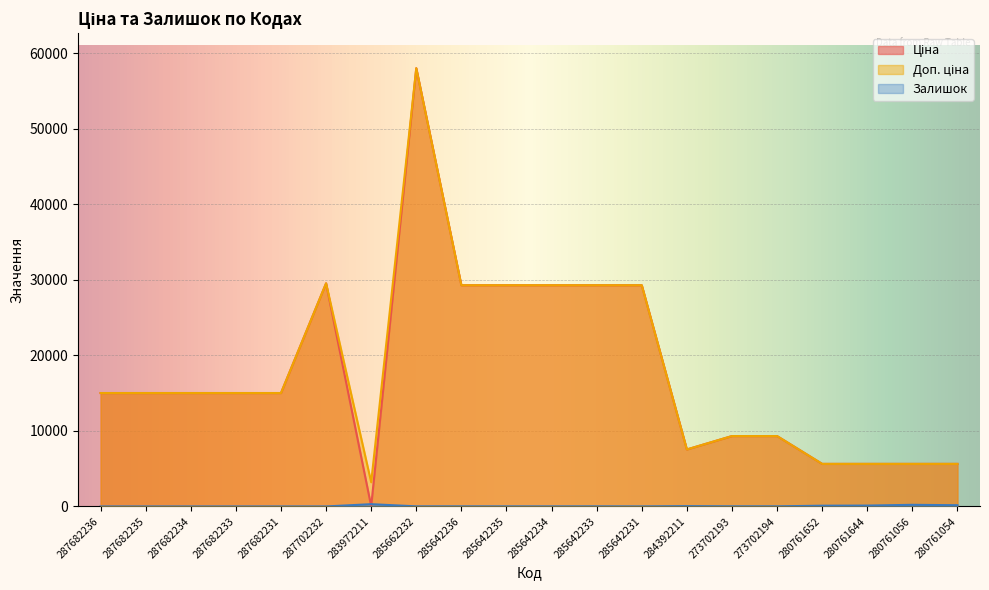

Where is the first local maximum for Залишок?

283972211